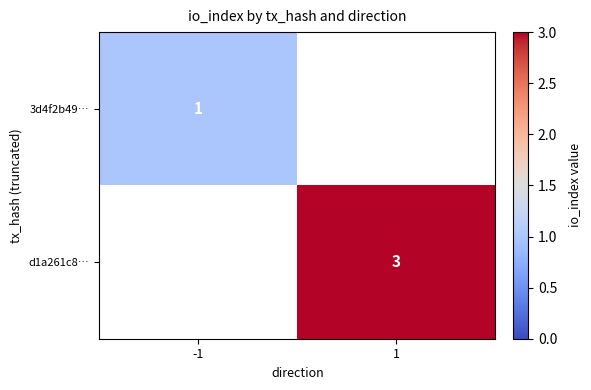

Is the value of 3d4f2b49… at -1 greater than the value of d1a261c8… at 1?

No